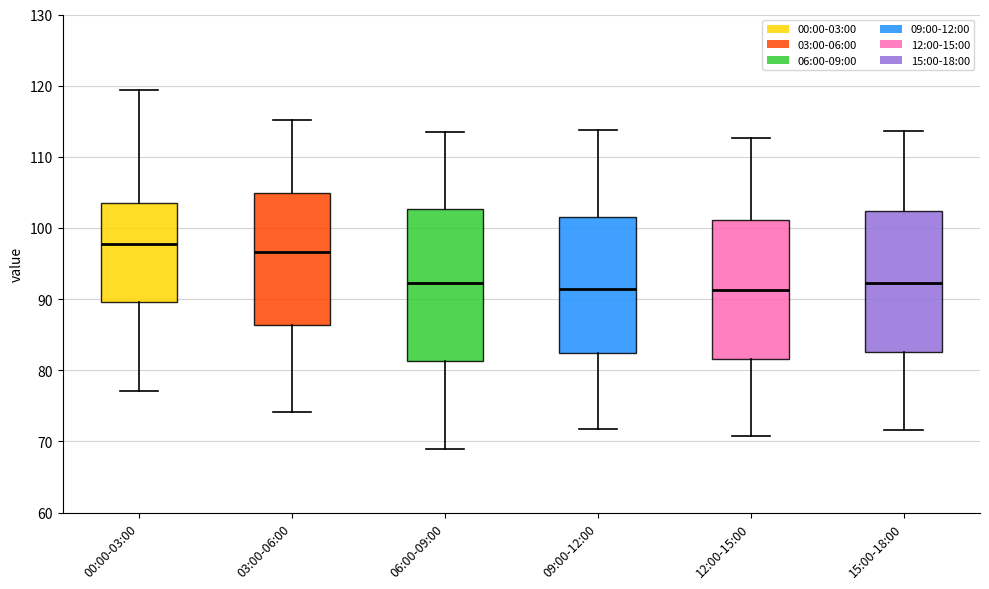

Which box's median line is the highest?

00:00-03:00